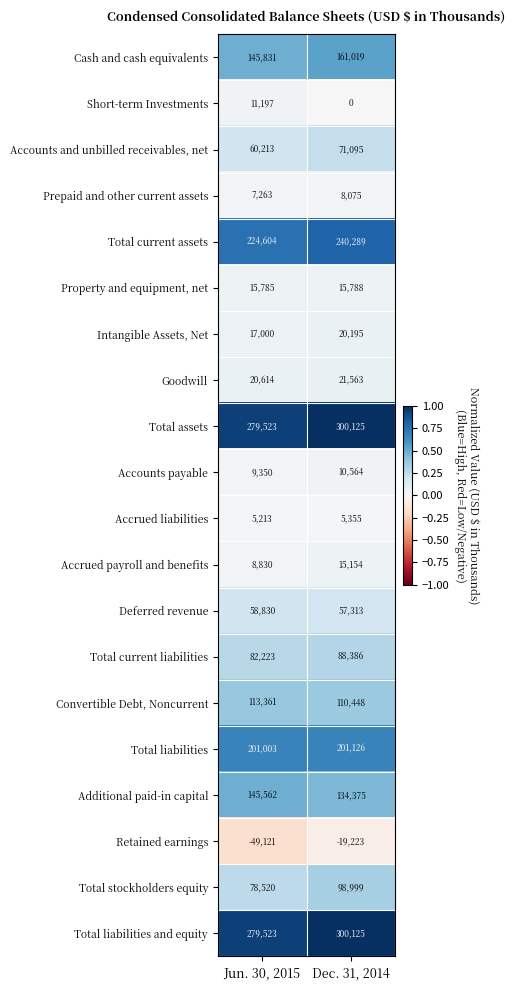

What is the total value across all series at Dec. 31, 2014?

1840771